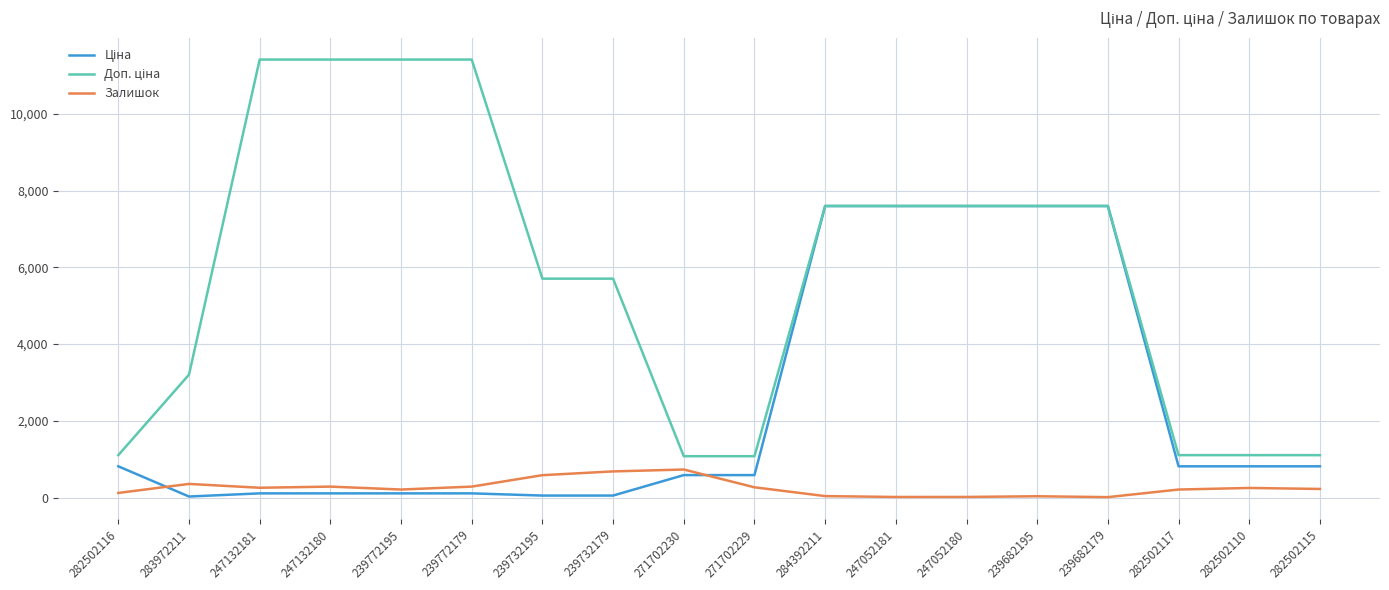

What is the total value across all series at 271702230?

2406.6